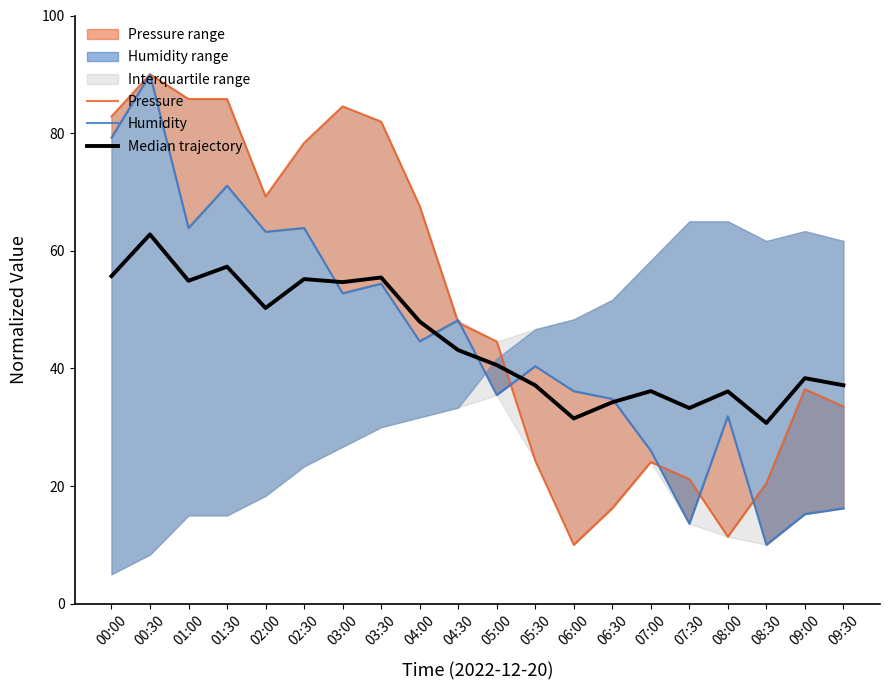

List the series in order of their peak value, lowest first.

Median trajectory, Pressure, Humidity